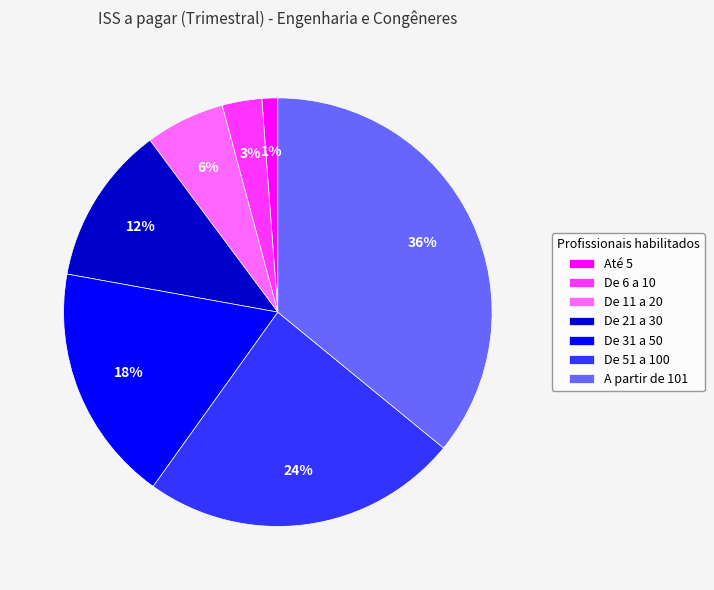

The A partir de 101 slice represents 36% of the pie. True or false?

True